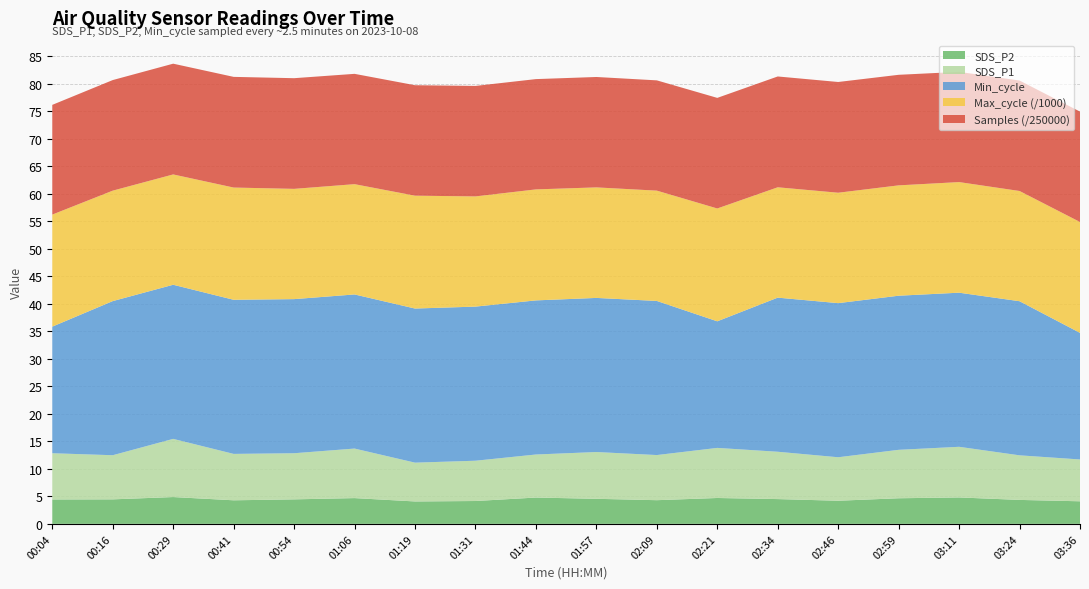

Reading left to right, what are all the values shown in this chart?

SDS_P1: 8.4	8.0	10.6	8.4	8.4	9.0	7.0	7.3	7.8	8.5	8.2	9.1	8.6	7.9	8.8	9.2	8.1	7.6
SDS_P2: 4.4	4.5	4.9	4.3	4.5	4.7	4.1	4.2	4.8	4.5	4.3	4.7	4.5	4.2	4.7	4.8	4.3	4.1
Min_cycle: 23.0	28.0	28.0	28.0	28.0	28.0	28.0	28.0	28.0	28.0	28.0	23.0	28.0	28.0	28.0	28.0	28.0	23.0
Max_cycle: 20357.0	20067.0	20045.0	20391.0	20034.0	20037.0	20503.0	20022.0	20166.0	20080.0	20041.0	20499.0	20048.0	20060.0	20049.0	20095.0	20026.0	20143.0
Samples: 4984301.0	5022988.0	5030745.0	5027366.0	5026806.0	5010848.0	5017952.0	5018632.0	5009750.0	5015000.0	5009000.0	5023464.0	5034108.0	5030139.0	5021931.0	5006939.0	5016640.0	5013679.0